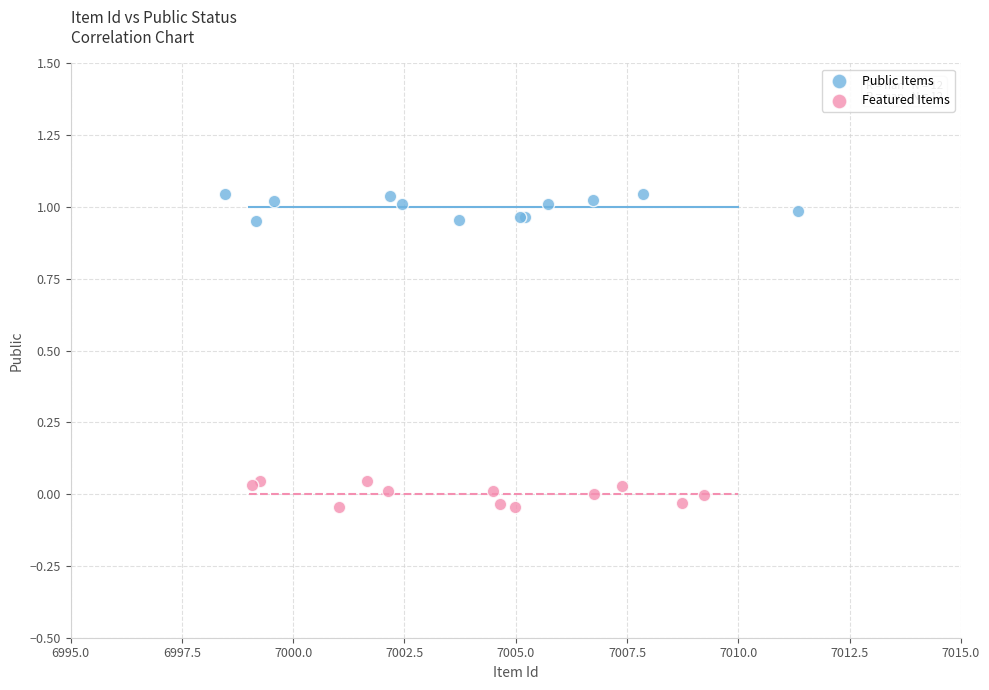

Which series contains the lowest Y value?

Featured Items